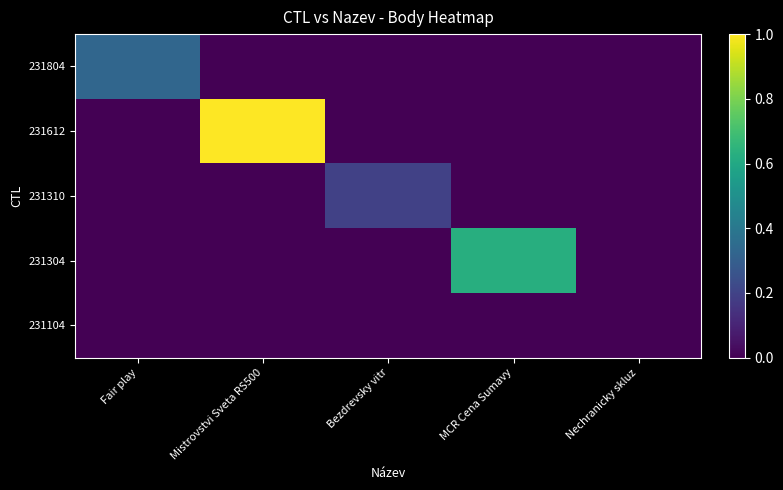

Which series has the largest total across all categories?

231612